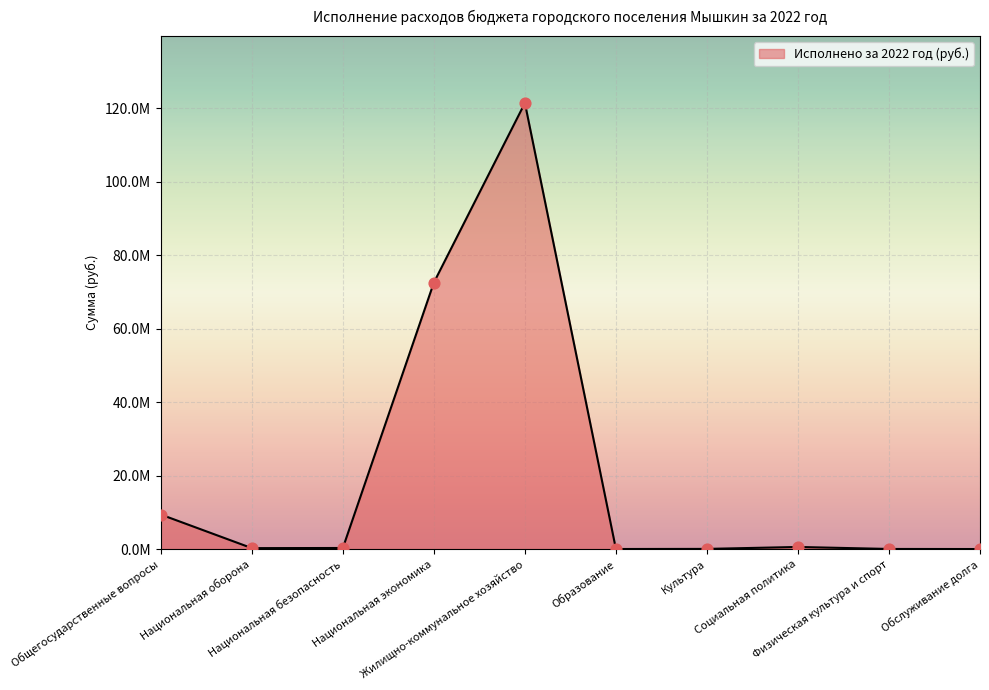

Between Физическая культура и спорт and Культура, which is larger?

Культура